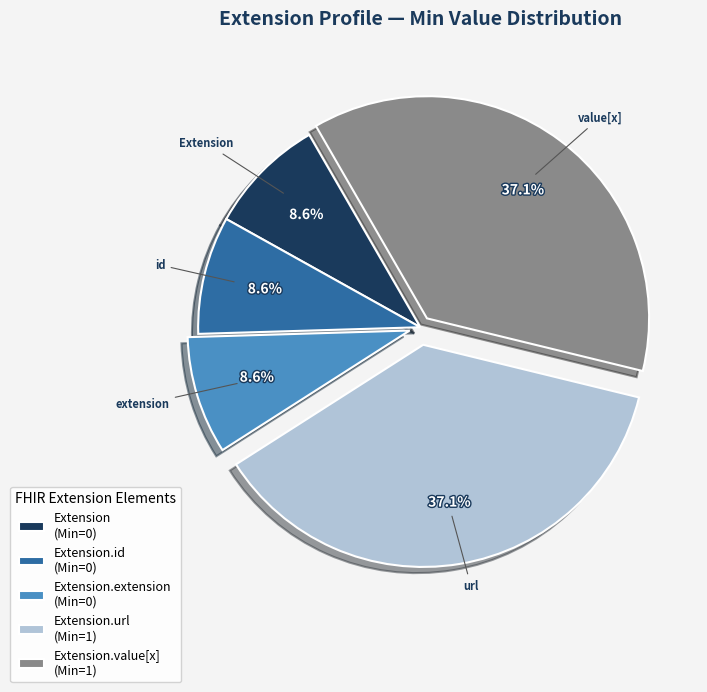

Which has a higher value, Extension.url (Min=1) or Extension.extension (Min=0)?

Extension.url (Min=1)